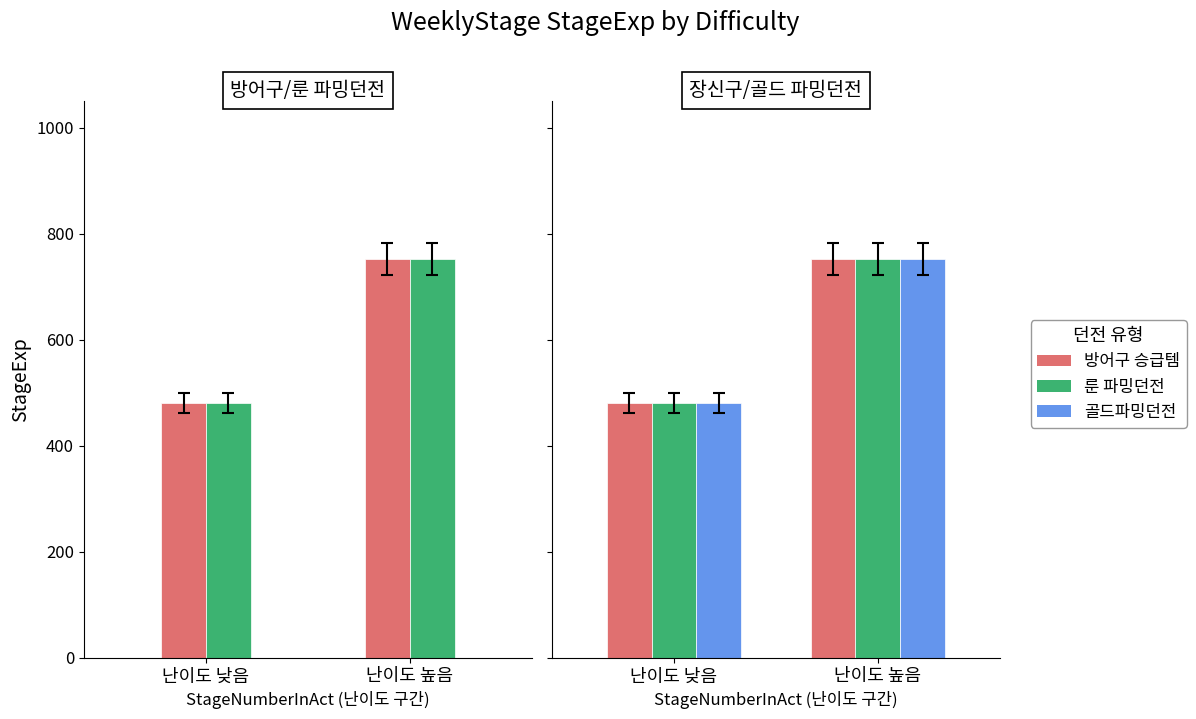

What is the highest value of the 룬 파밍던전 series?

751.7